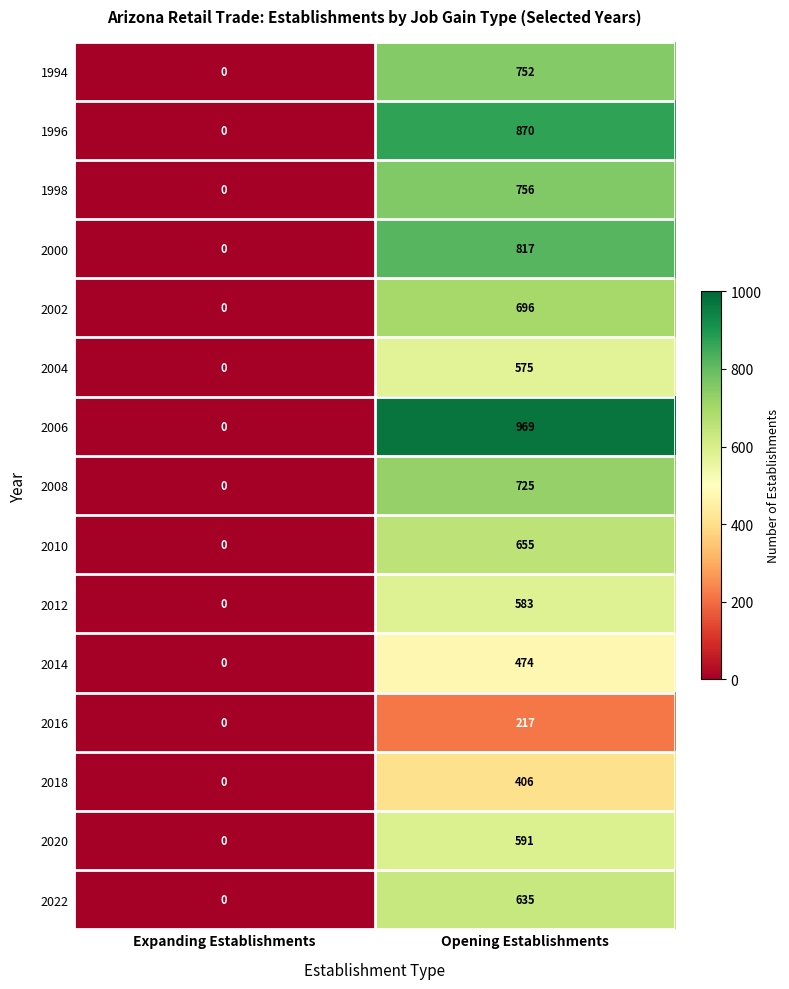

The value of 2012 at Opening Establishments is 953. True or false?

False